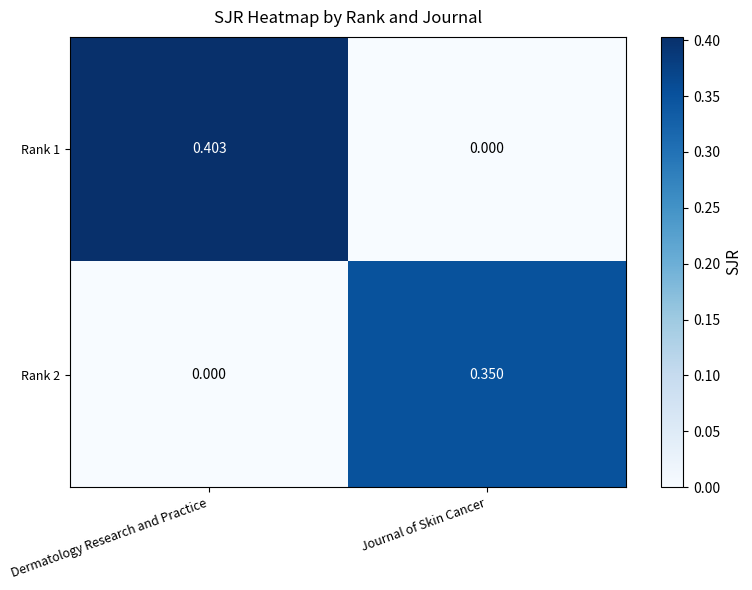

Which category has the lowest value in the Rank 2 series?

Dermatology Research and Practice